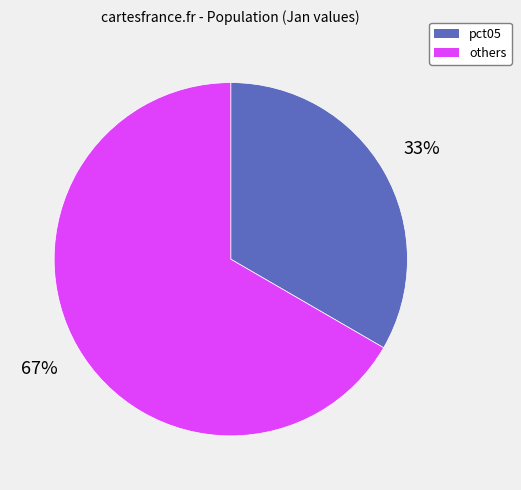

Is there any slice that represents more than half of the pie?

Yes